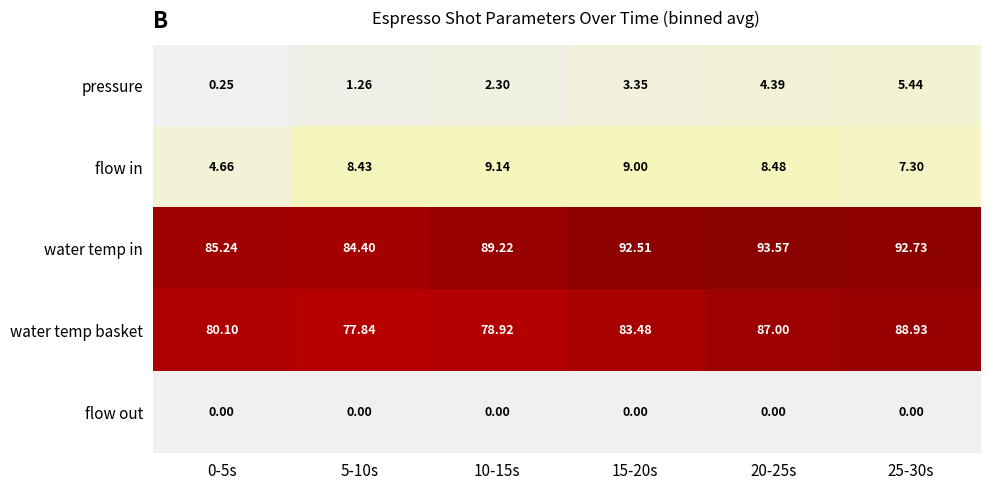

Which series changed the most between 10-15s and 25-30s?

water temp basket